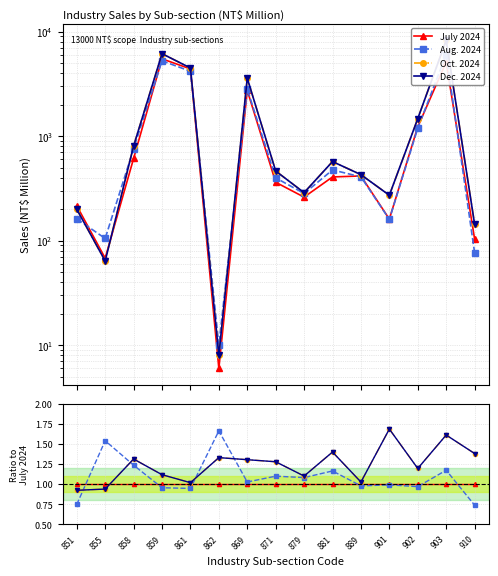

How many values in the Aug. 2024 series exceed 1?

8